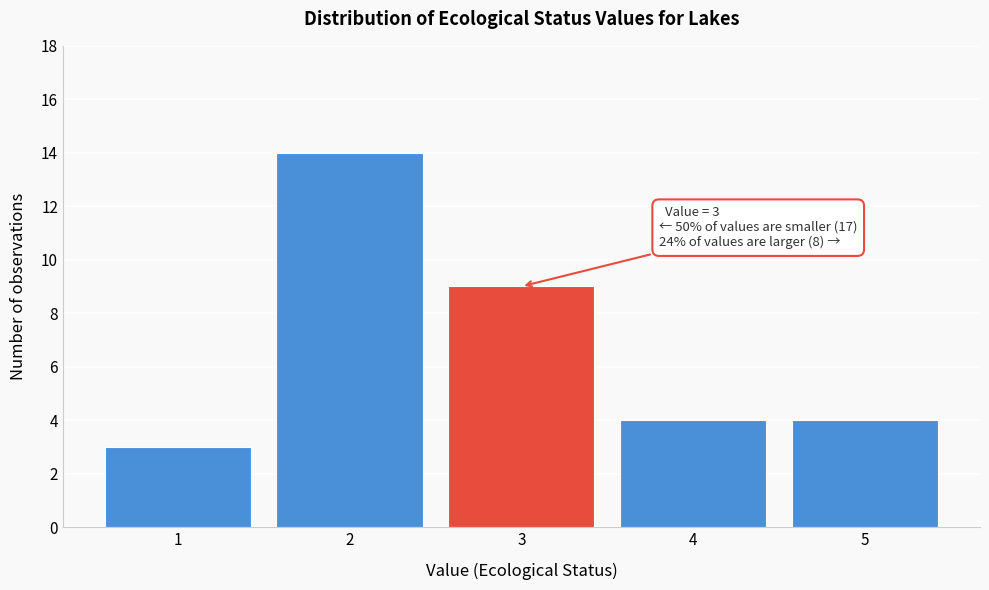

Reading left to right, extract all data points from this chart.

3	14	9	4	4